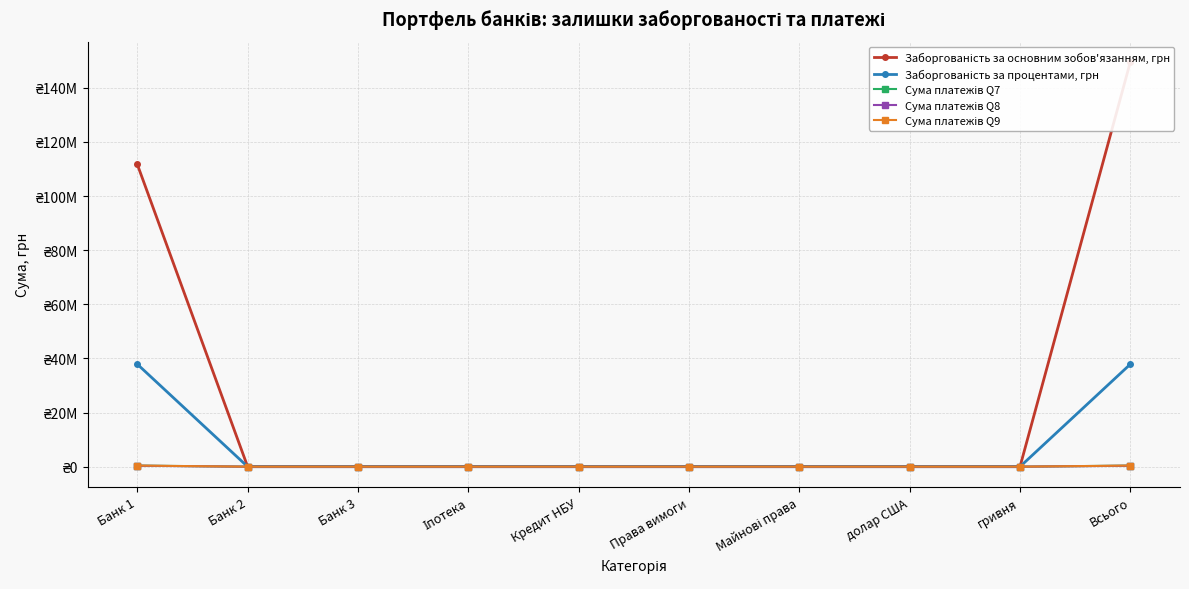

Which series has the largest total across all categories?

Заборгованість за основним зобов'язанням, грн